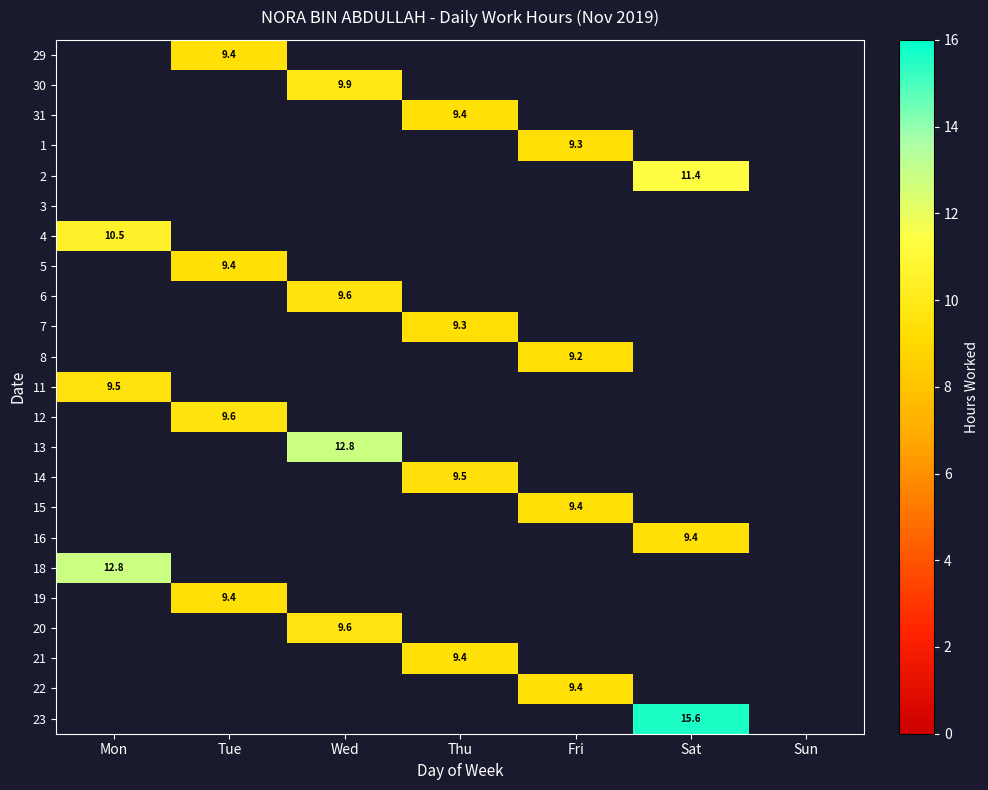

Is it true that 20 equals 9.6 at Wed?

True